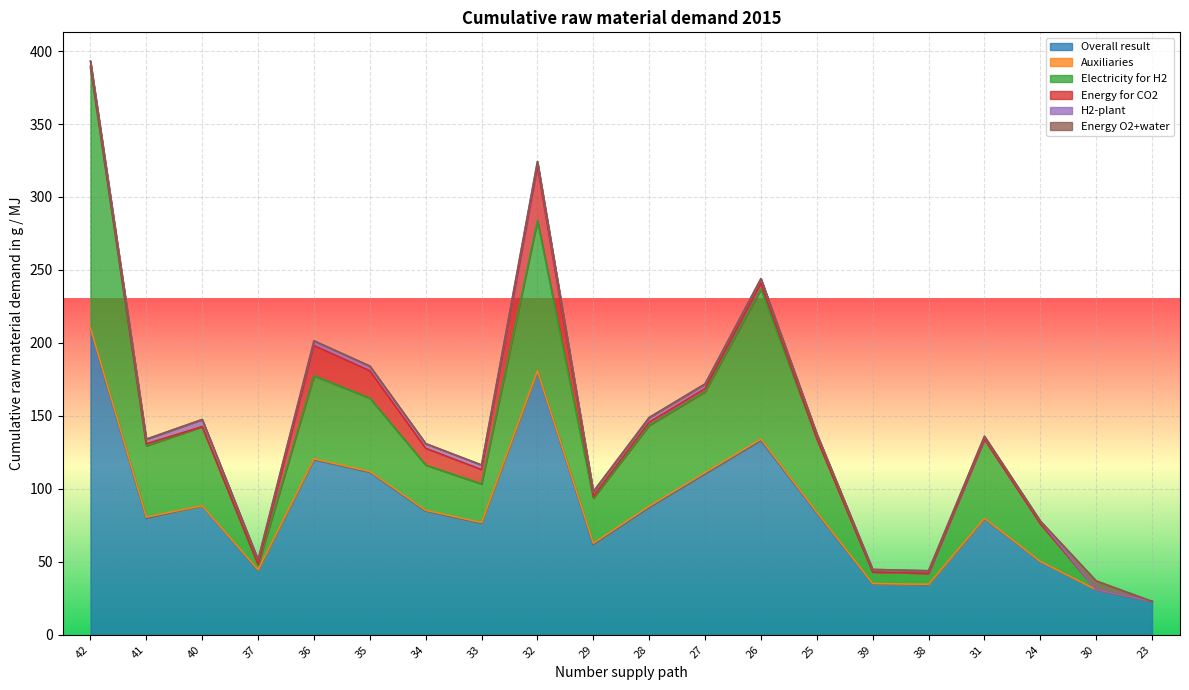

Which series changed the most between 40 and 36?

Overall result